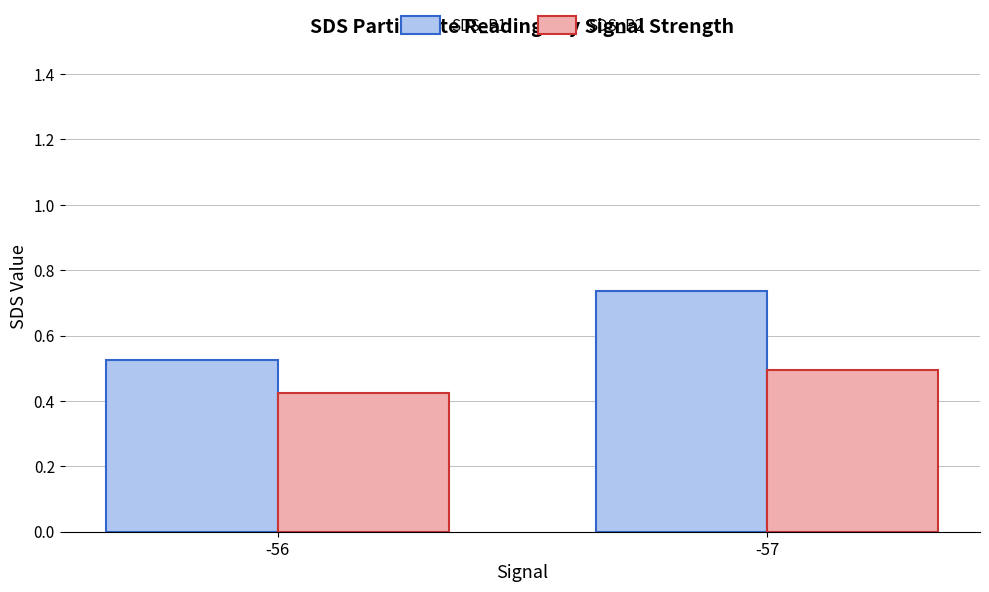

What is the sum of the SDS_P2 values at -56 and -57?

0.9